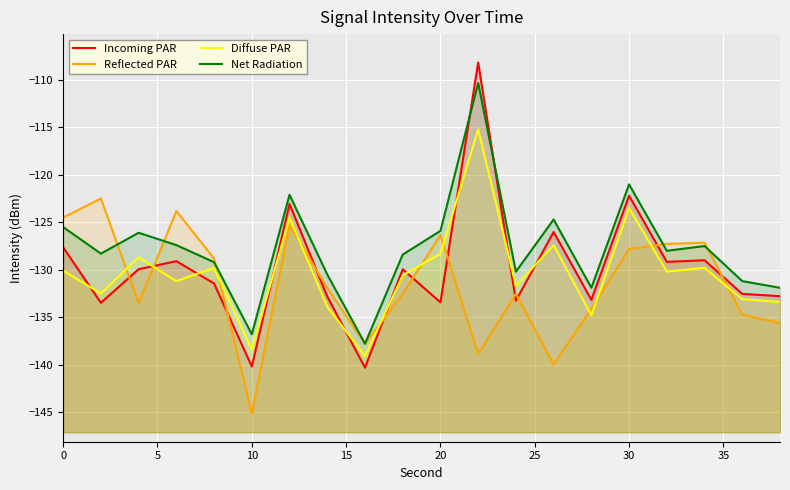

True or false: Net Radiation has more than 2 interior local peaks.

True